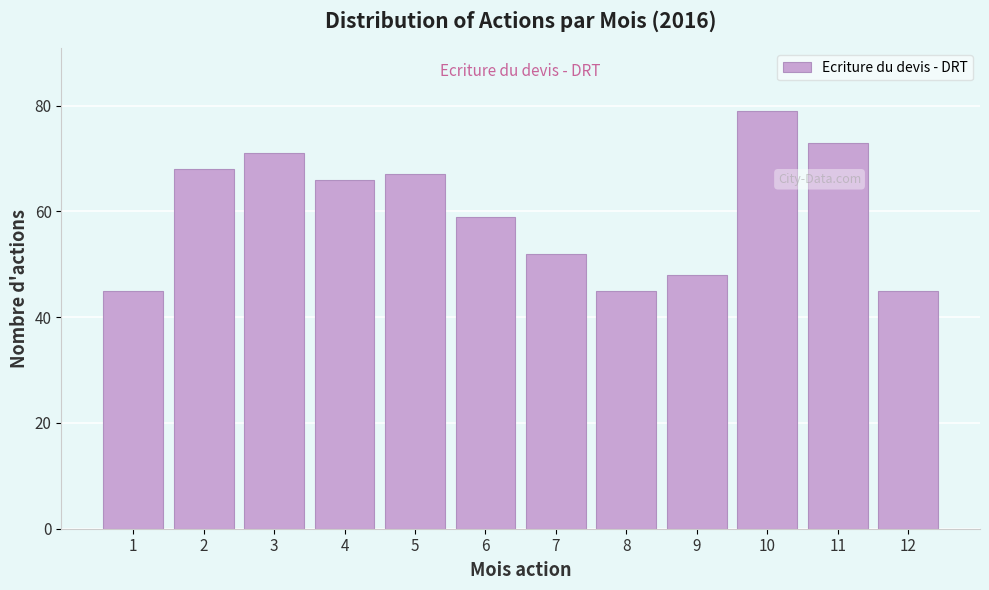

Reading right to left, extract all data points from this chart.

12=45	11=73	10=79	9=48	8=45	7=52	6=59	5=67	4=66	3=71	2=68	1=45